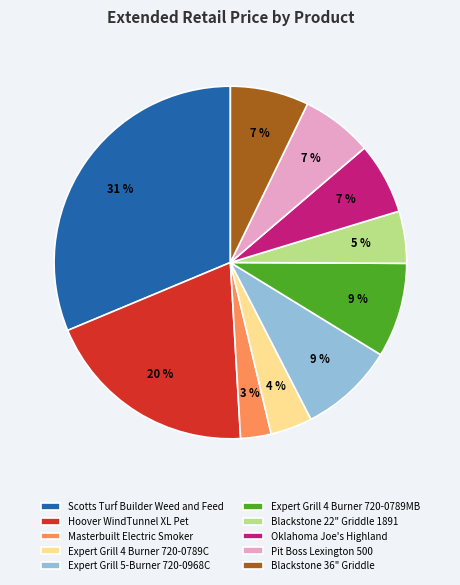

How many segments does this pie chart have?

10